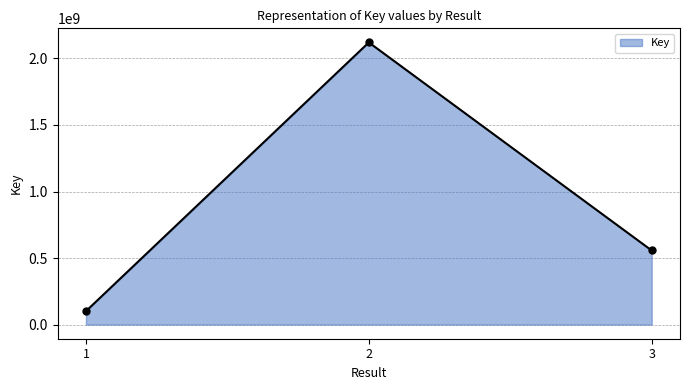

At which label does the data first exceed 556847578?

2